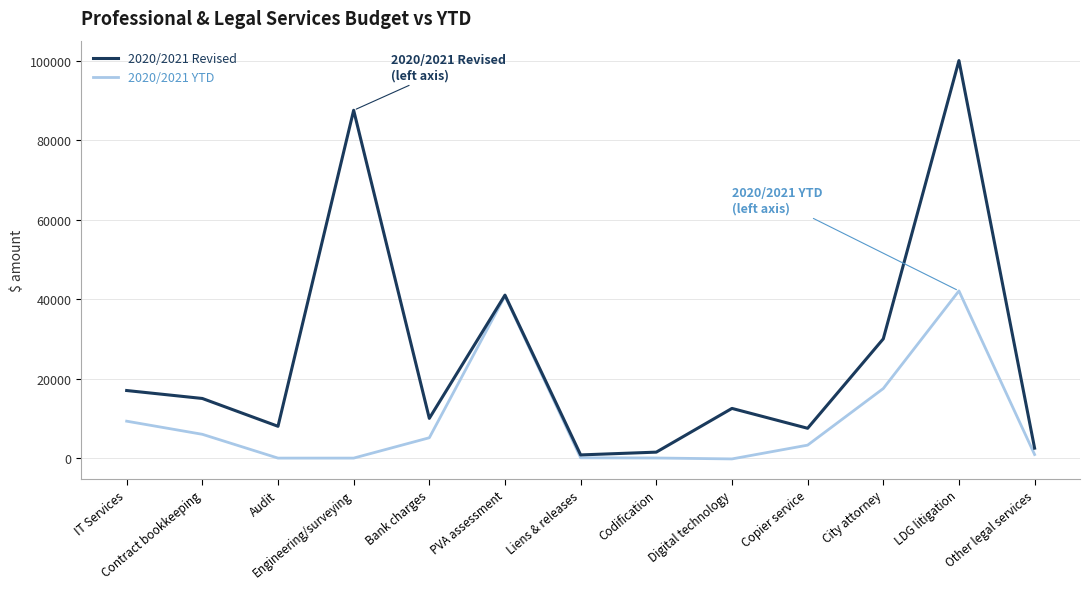

List the series in order of their overall mean, lowest first.

2020/2021 YTD, 2020/2021 Revised